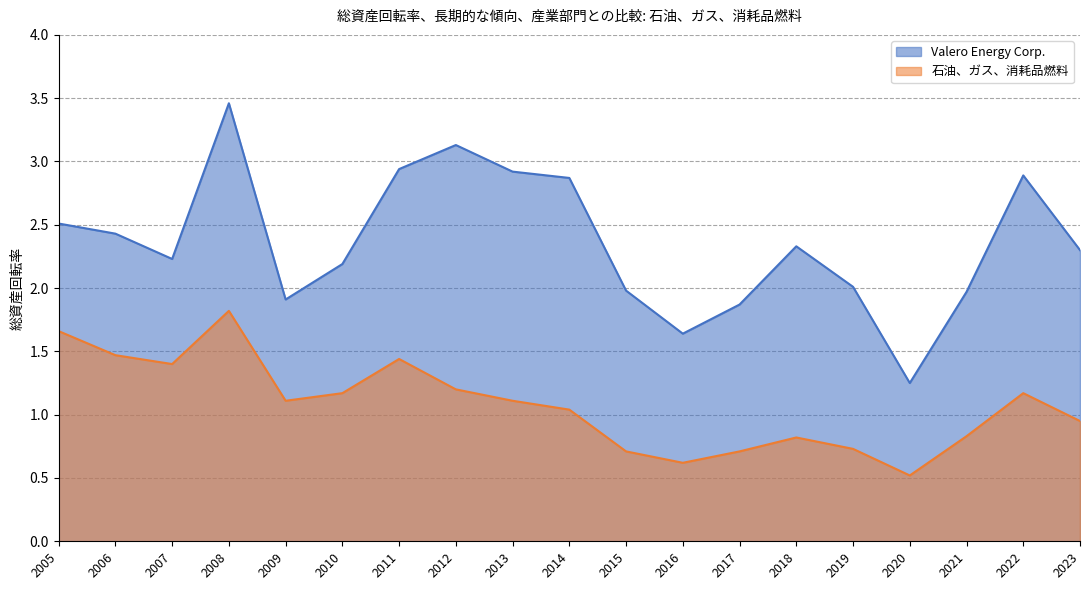

True or false: Valero Energy Corp. and 石油、ガス、消耗品燃料 cross at least once.

False